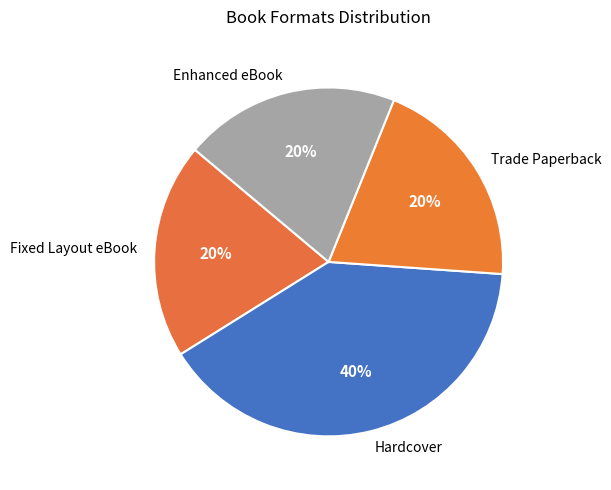

Is it true that Enhanced eBook is 20% of the pie?

True